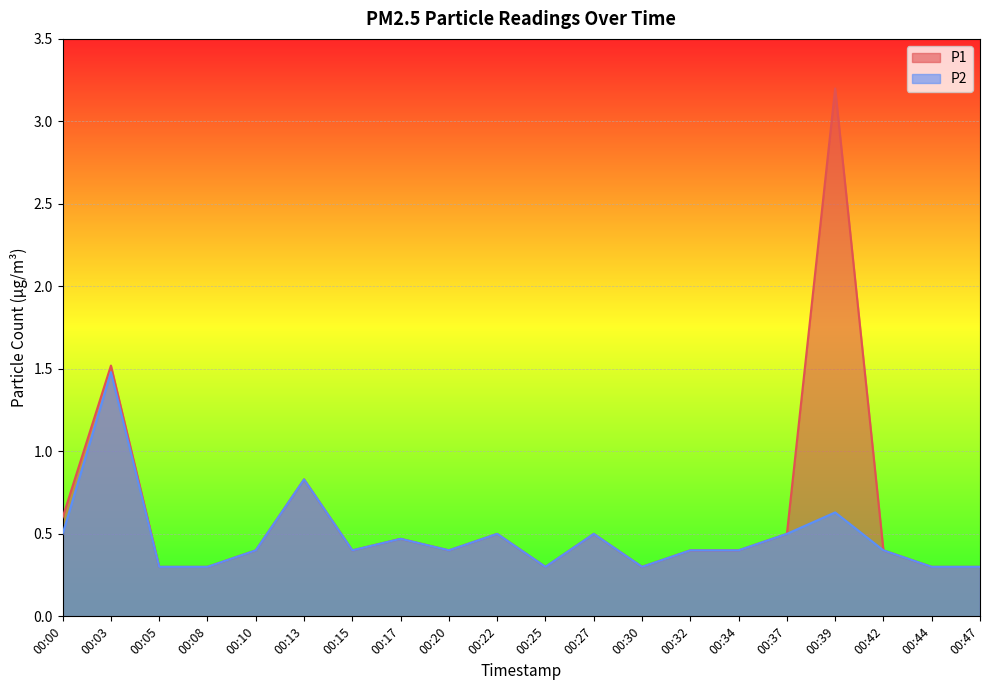

At which label is P1 closest to 1?

00:13